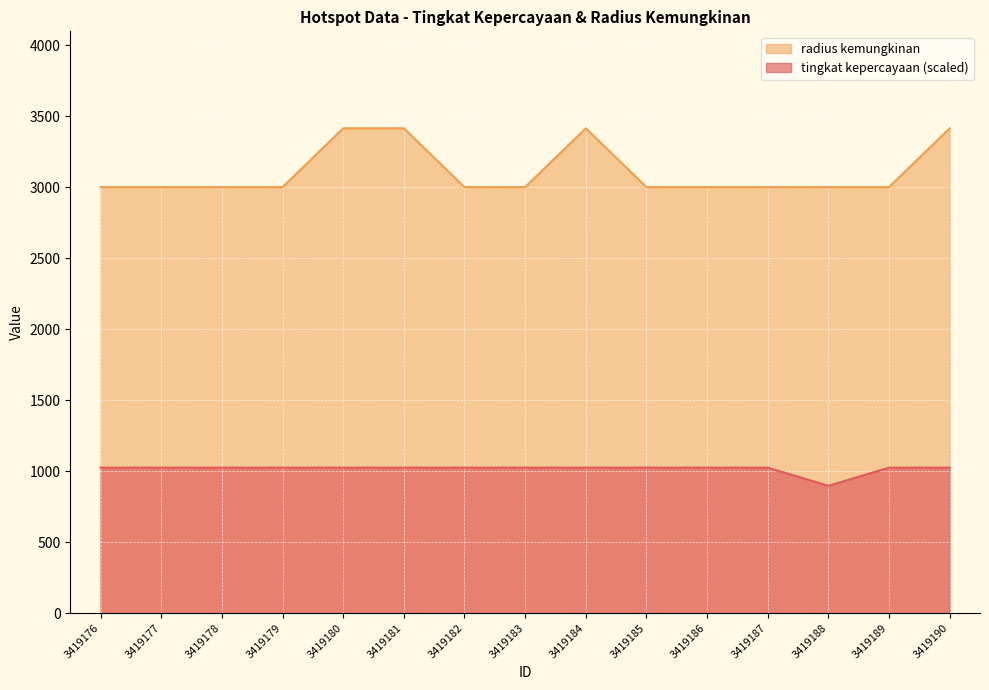

How many lines are shown in the chart?

2